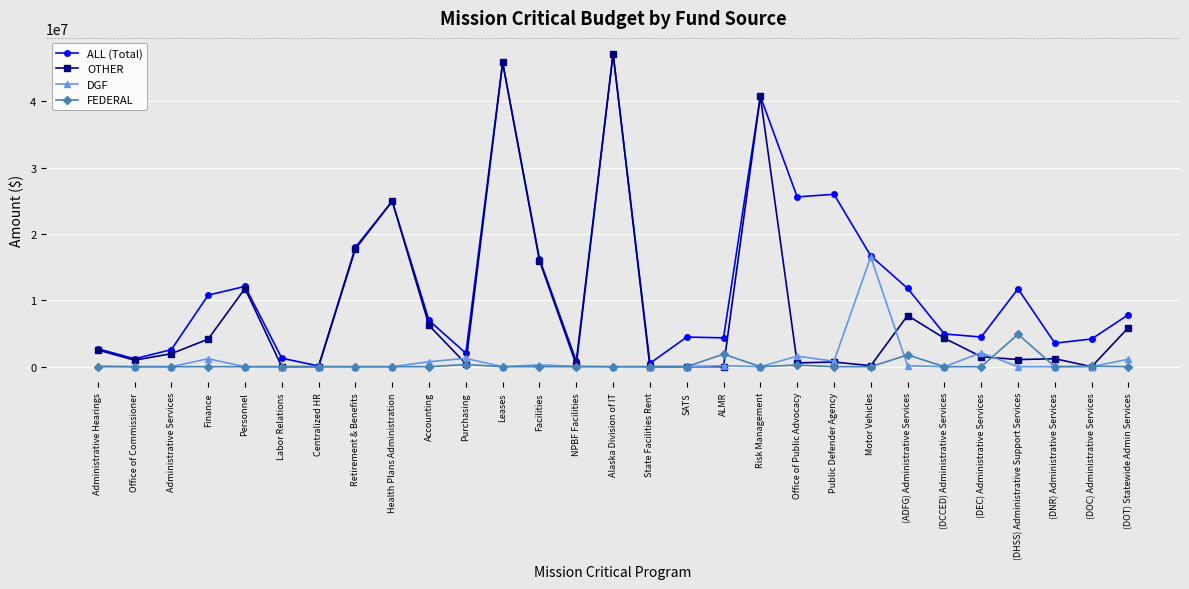

What is the label of the 19th point from the right?

Purchasing